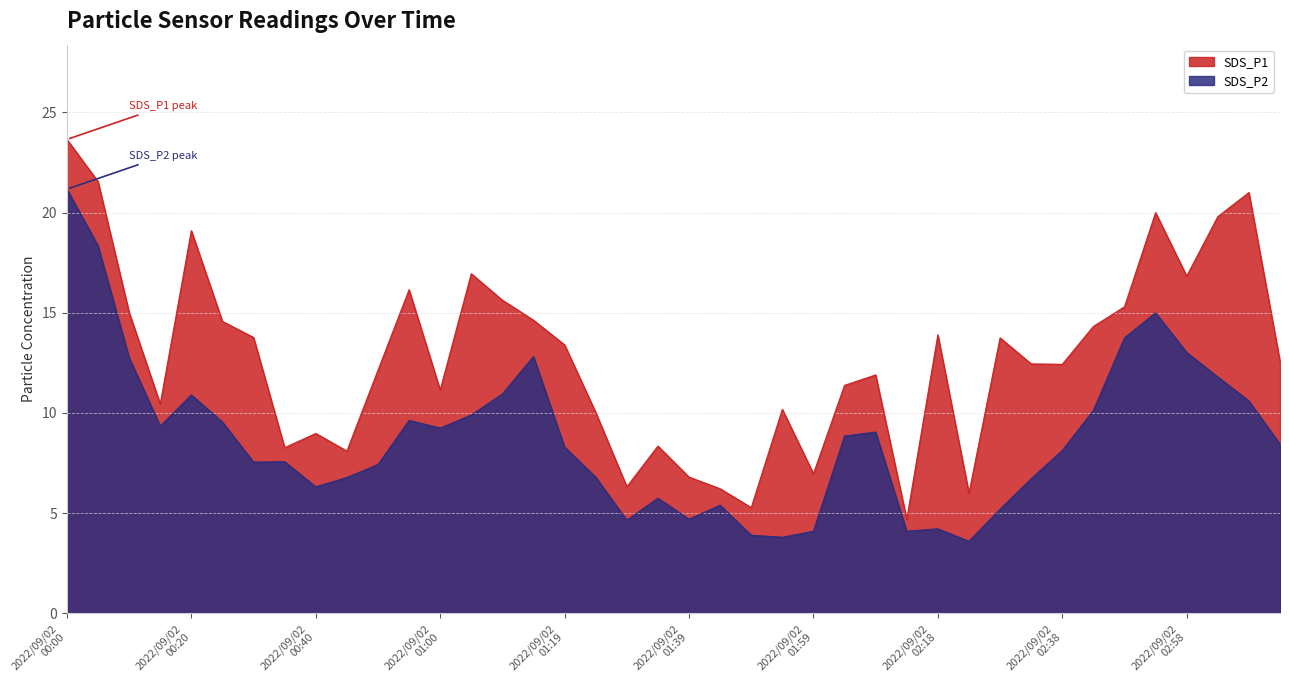

Read the SDS_P1 value at 02:23.

6.0